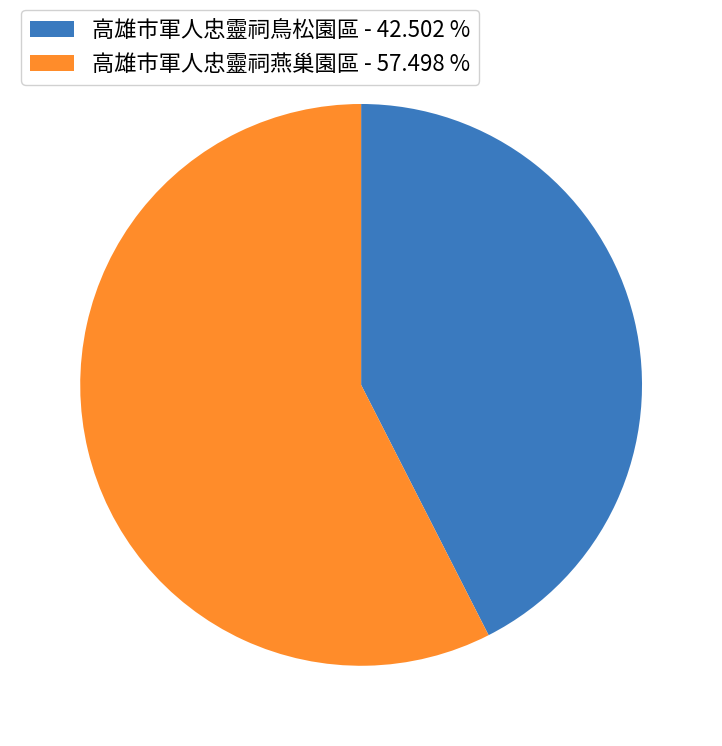

Is there a majority slice in this chart?

Yes